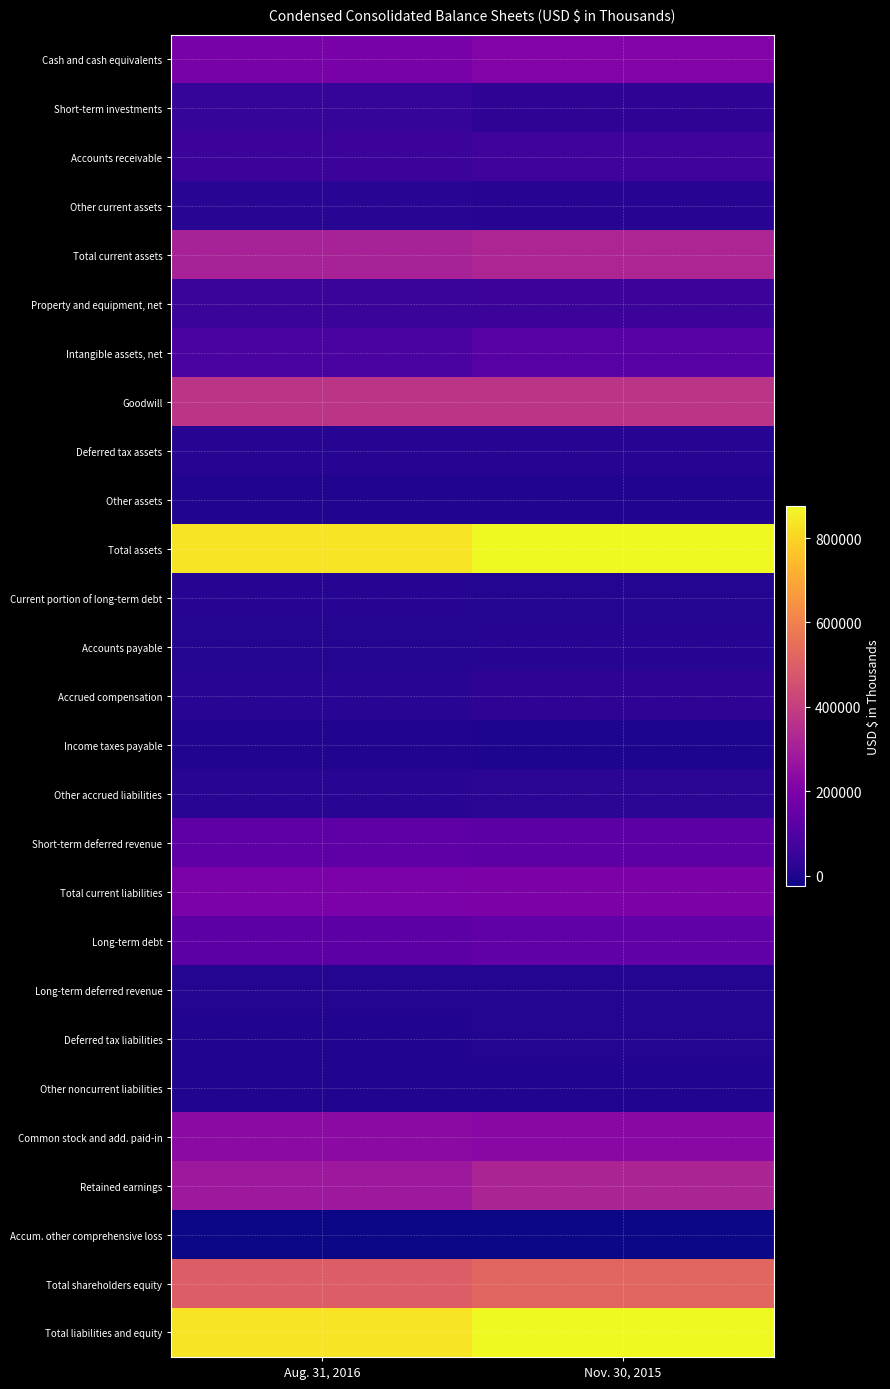

What is the maximum value shown in the chart?

877123